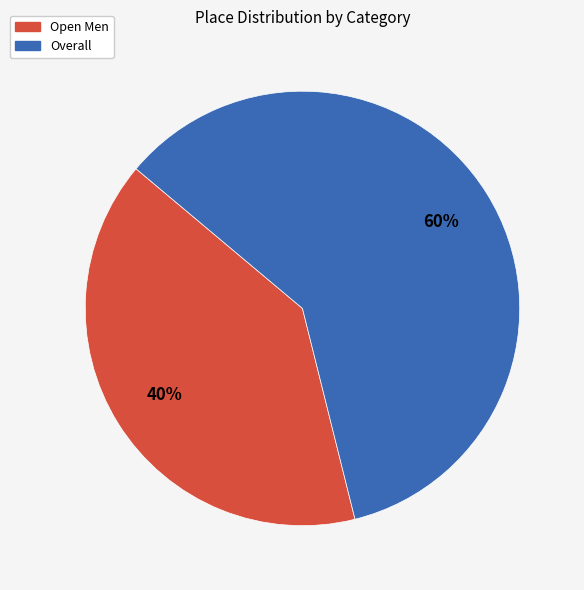

True or false: Open Men accounts for 40% of the total.

True